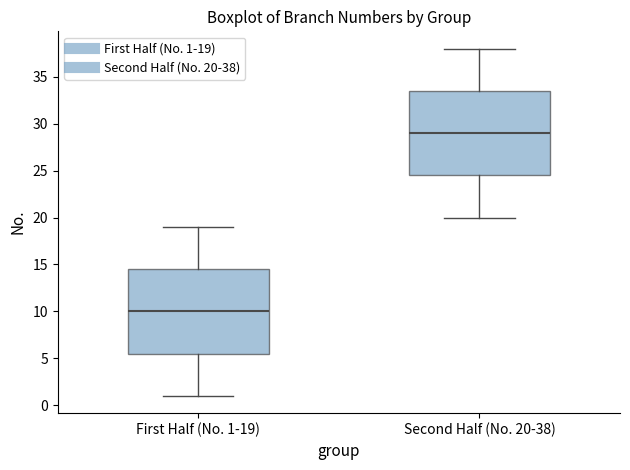

Where is the upper edge of the box for Second Half (No. 20-38) on the y-axis? The values are not printed on the chart, so give them approximately, as read against the axis.

33.5